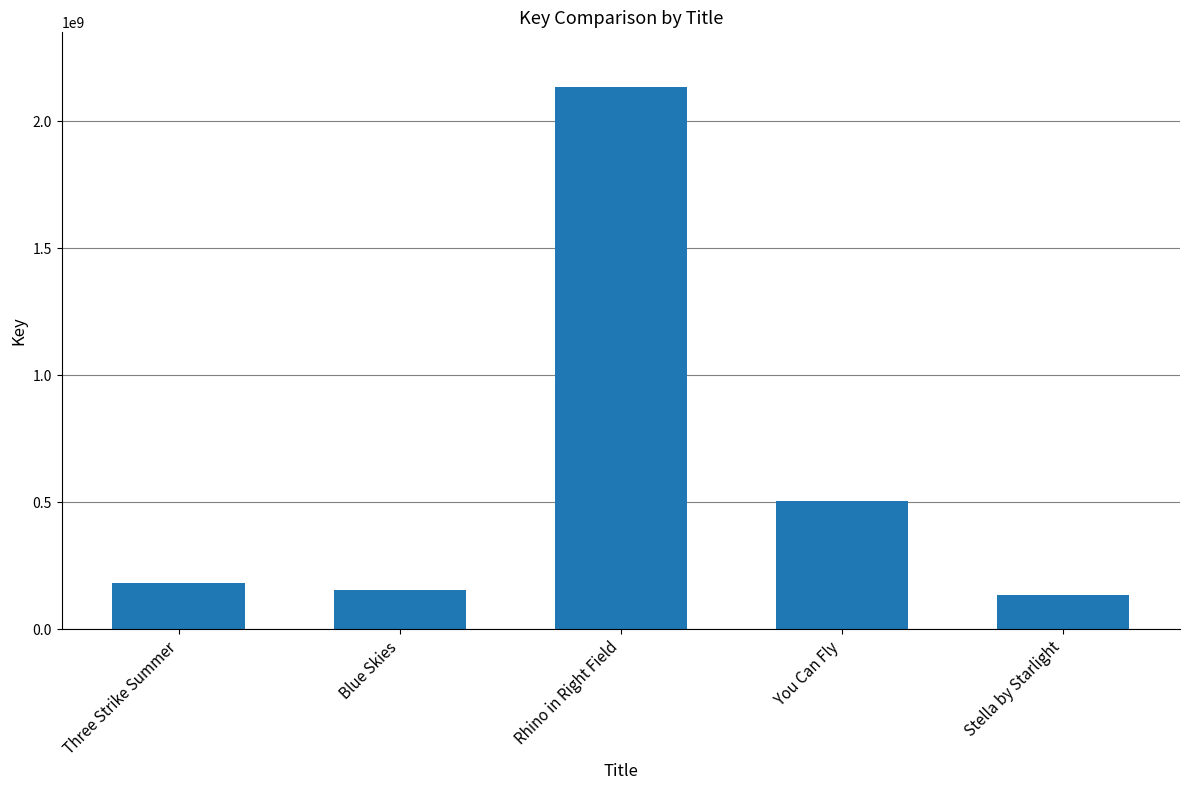

What position from the left is You Can Fly?

4